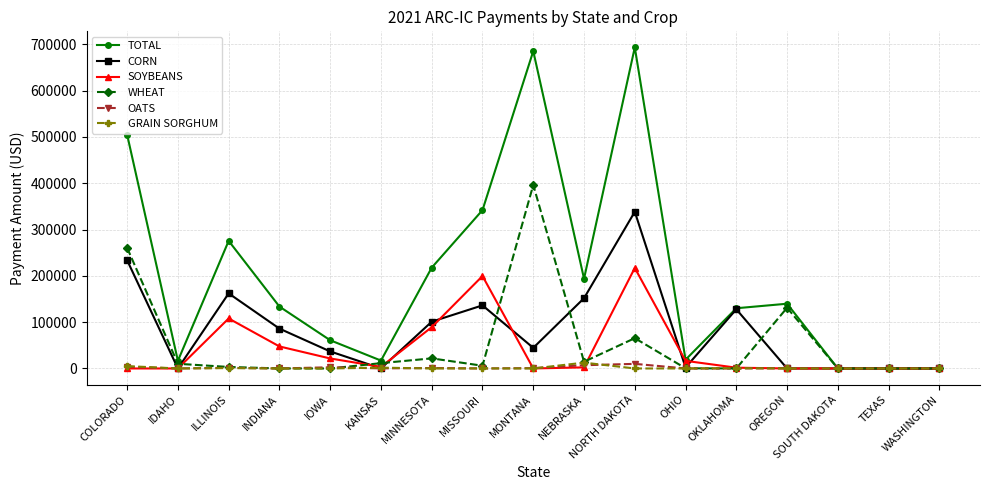

At which category does TOTAL reach its first local peak?

ILLINOIS